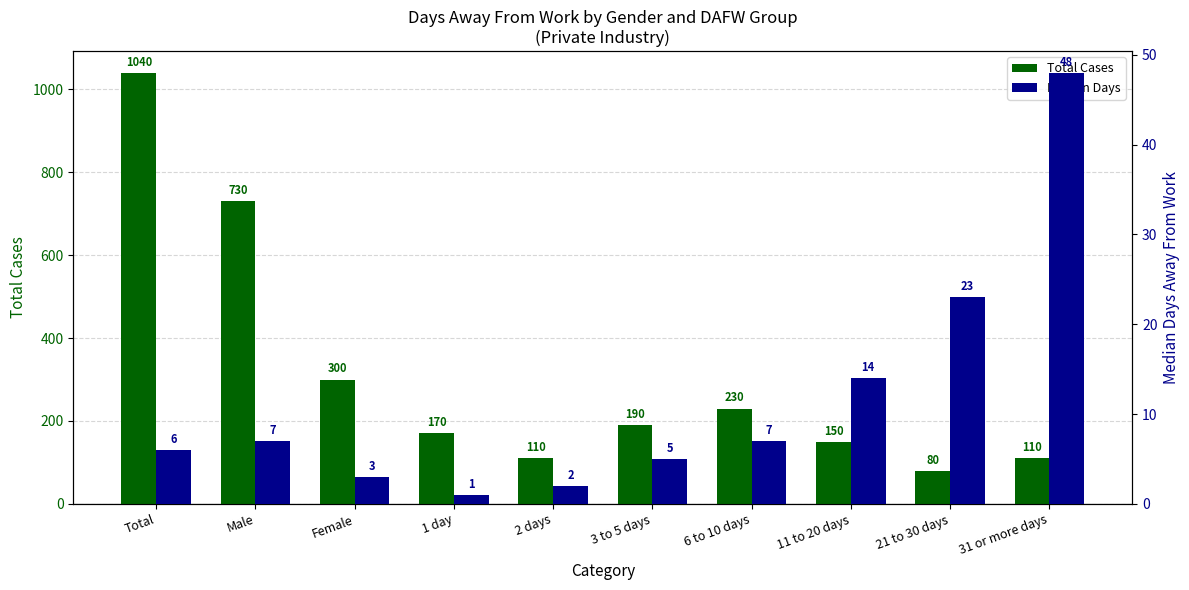

Between Female and 1 day, which series saw the biggest shift?

Total Cases